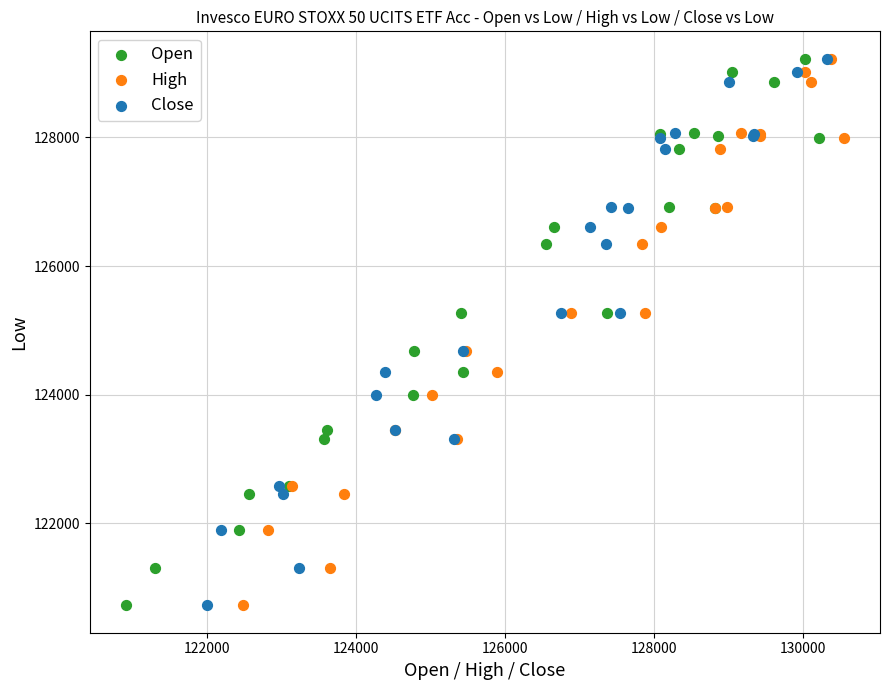

What are all the series names shown in the legend?

Open, High, Close